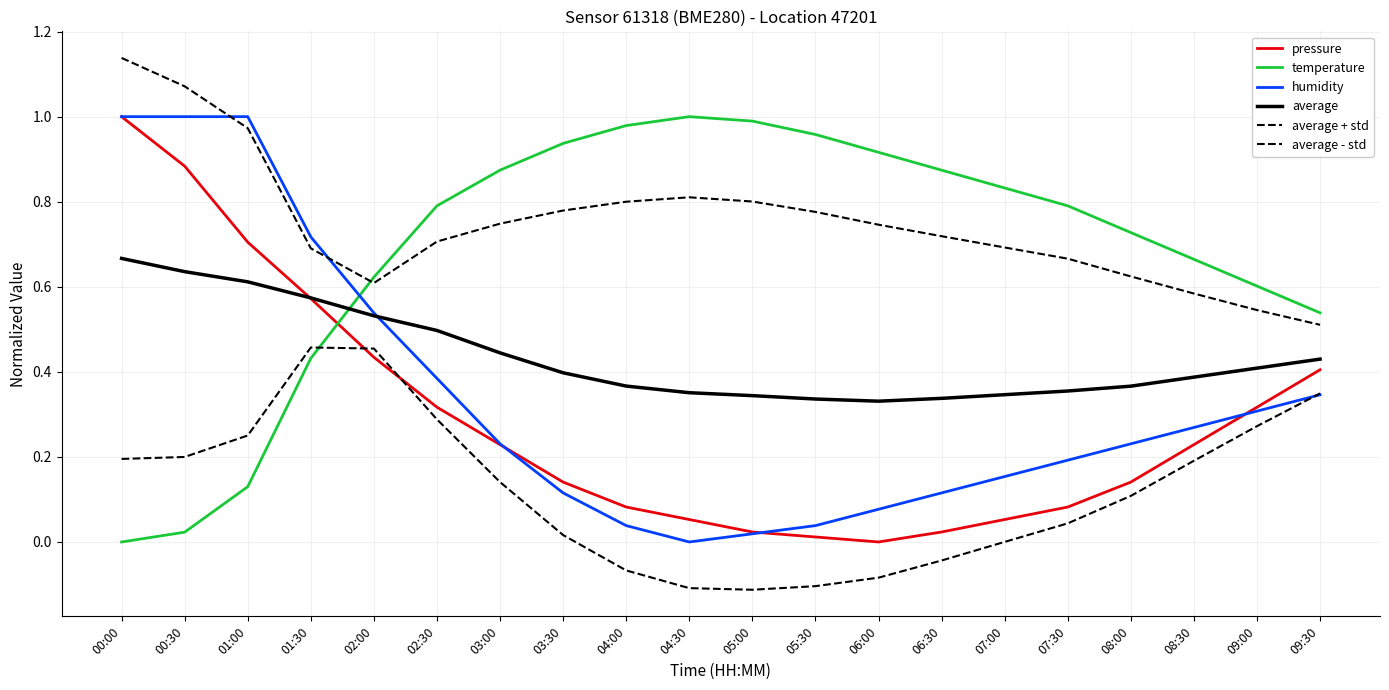

What position from the left is 05:00?

11